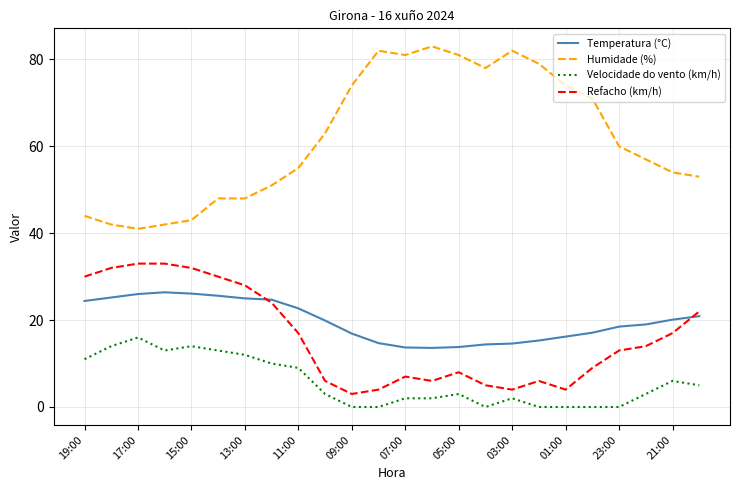

What is the minimum value for Humidade (%)?

41.0